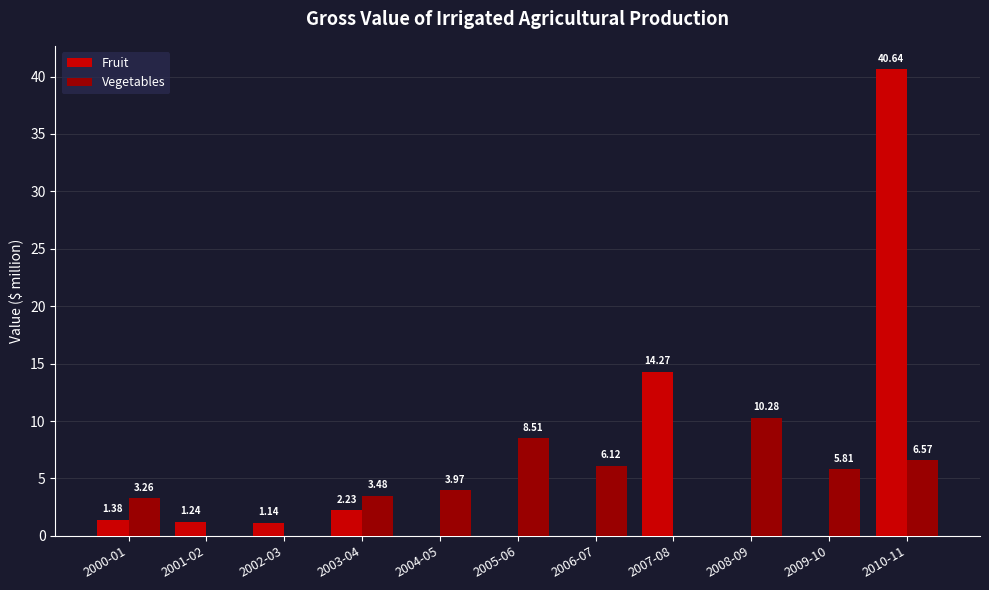

What is the sum of the Fruit values at 2010-11 and 2009-10?

40.6